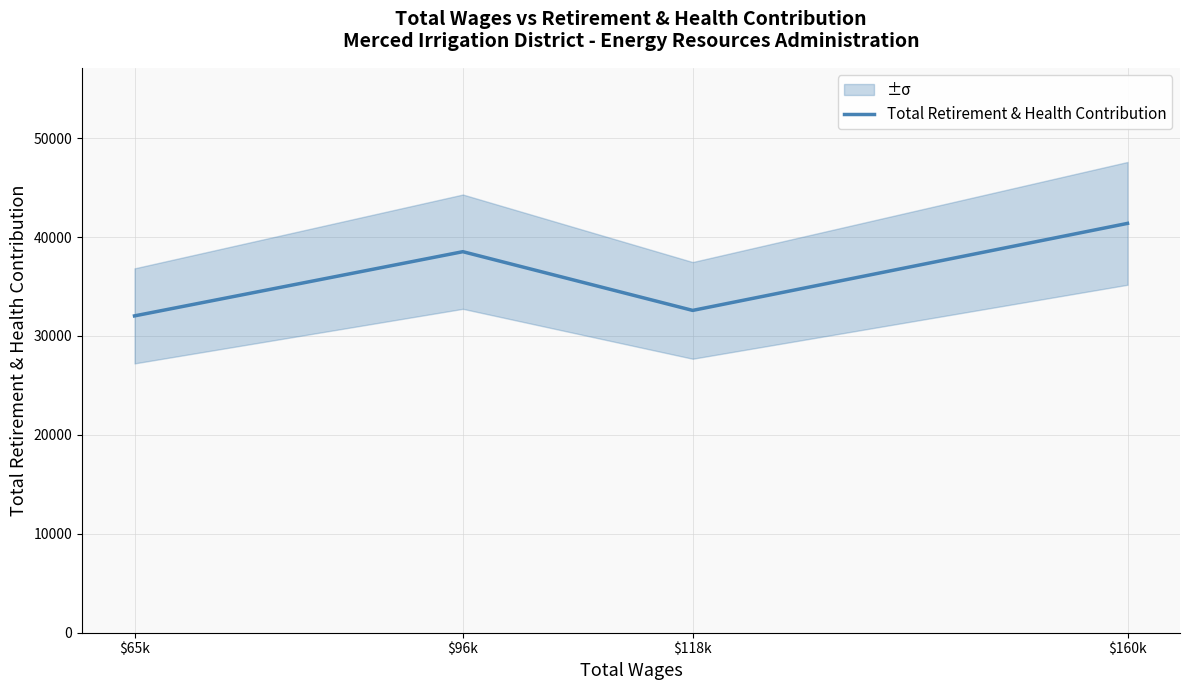

Between $118k and $96k, which is larger?

$96k